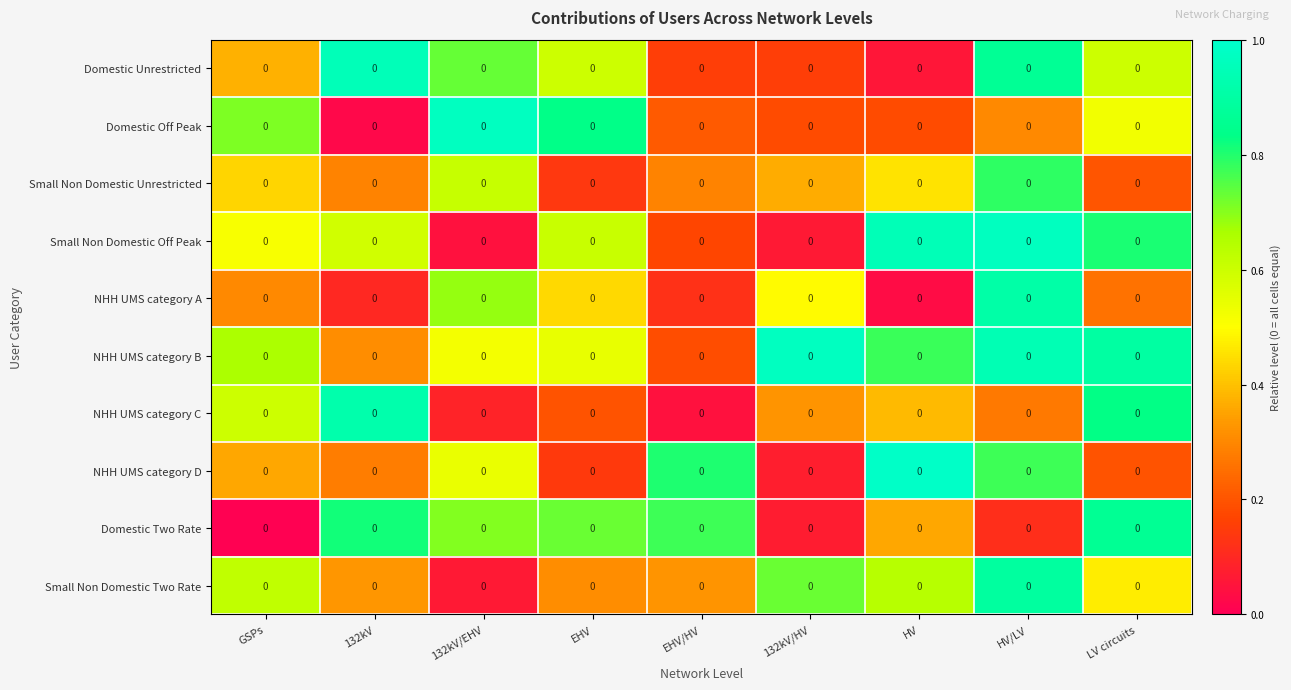

The value of Domestic Two Rate at HV is 0.4. True or false?

True